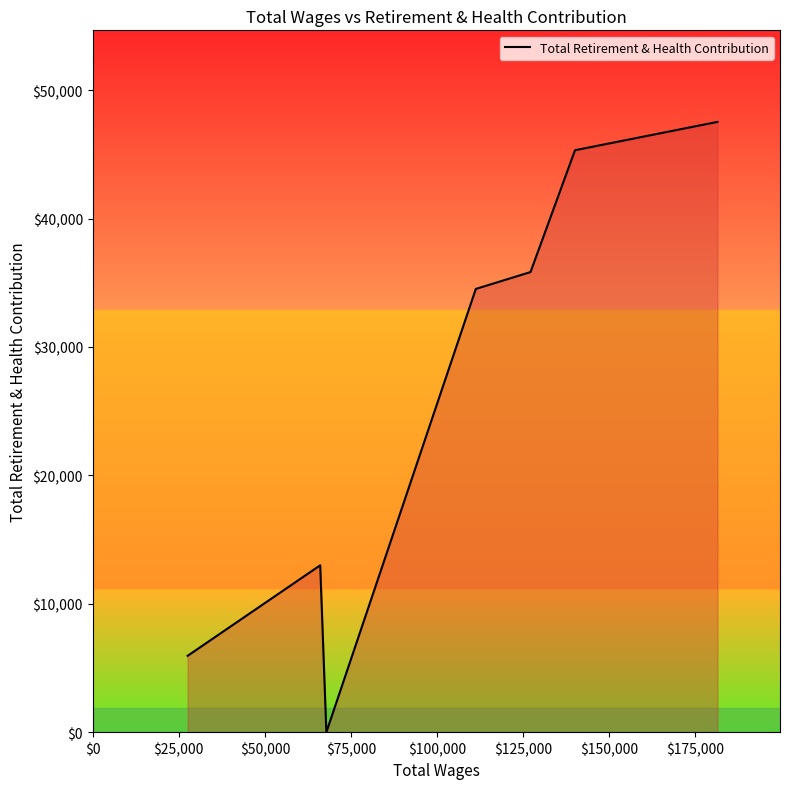

How many positive values are there?

6